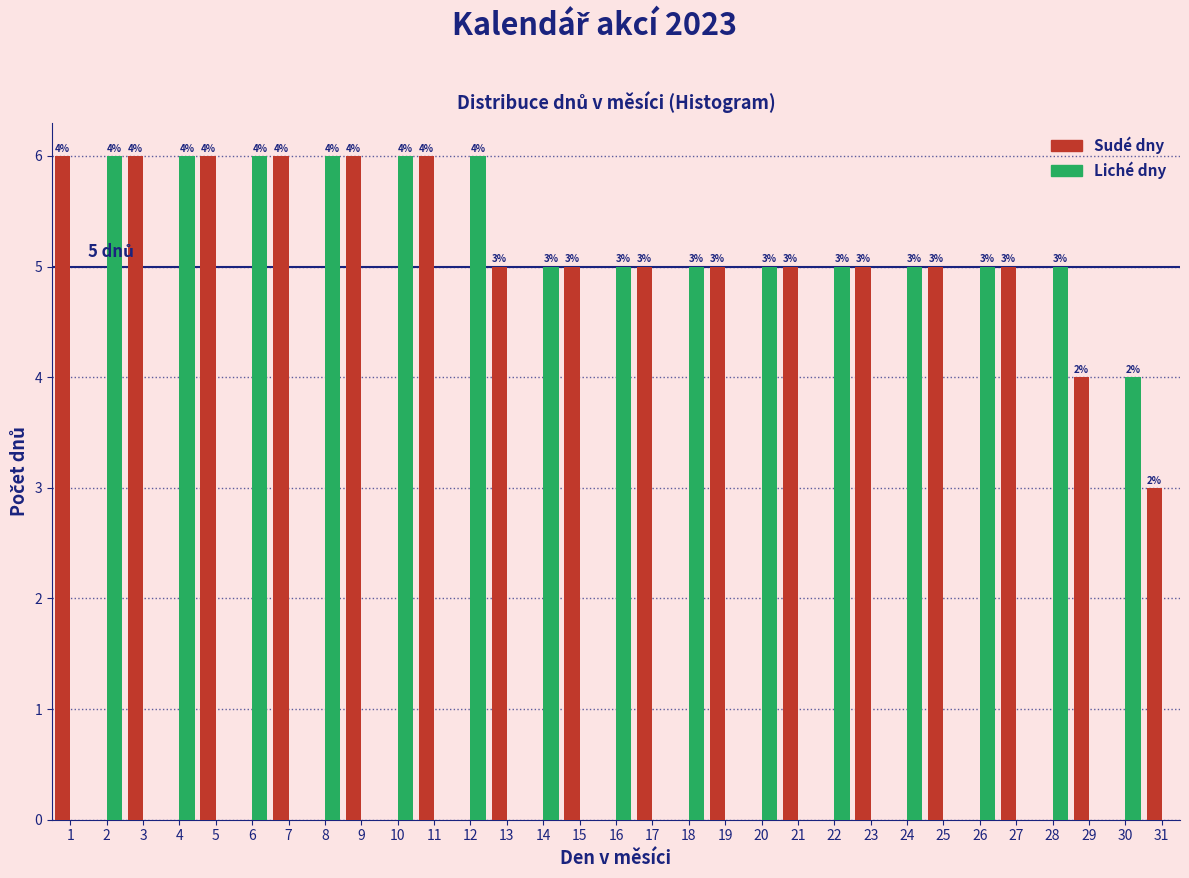

Reading left to right, extract all data points from this chart.

Sudé dny: 1=6	2=0	3=6	4=0	5=6	6=0	7=6	8=0	9=6	10=0	11=6	12=0	13=5	14=0	15=5	16=0	17=5	18=0	19=5	20=0	21=5	22=0	23=5	24=0	25=5	26=0	27=5	28=0	29=4	30=0	31=3
Liché dny: 1=0	2=6	3=0	4=6	5=0	6=6	7=0	8=6	9=0	10=6	11=0	12=6	13=0	14=5	15=0	16=5	17=0	18=5	19=0	20=5	21=0	22=5	23=0	24=5	25=0	26=5	27=0	28=5	29=0	30=4	31=0